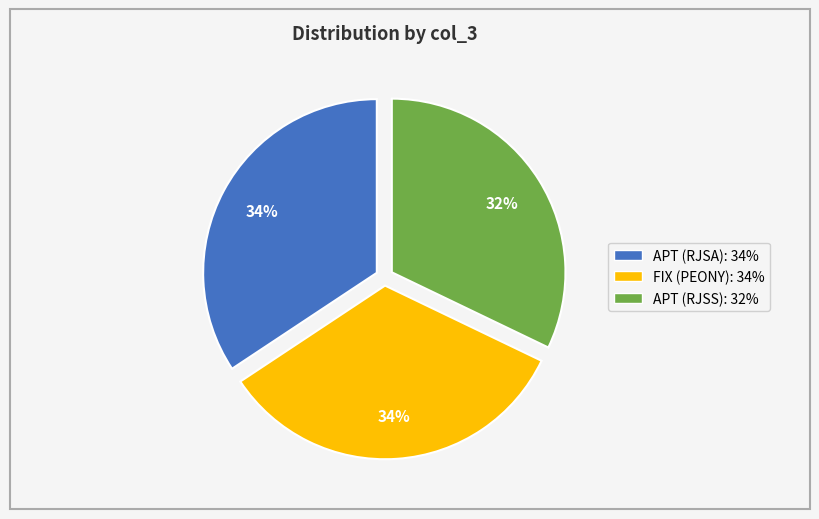

To the nearest percent, what portion does FIX (PEONY) represent?

34%